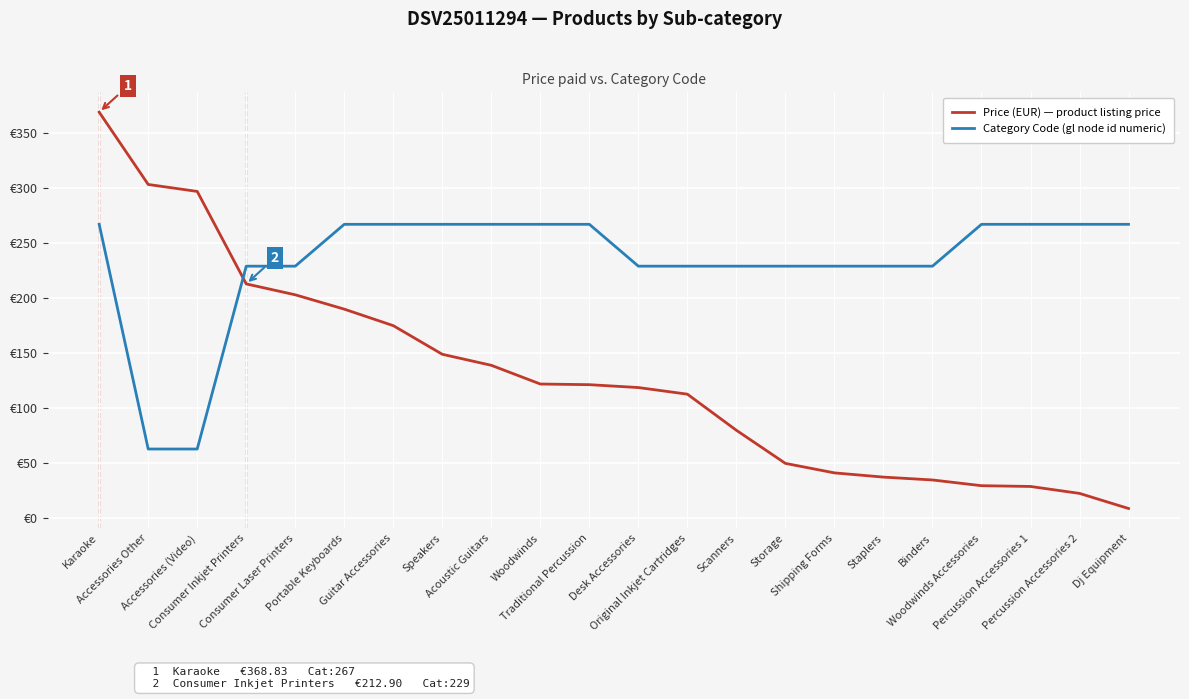

What is the label of the 15th point from the left?

Storage